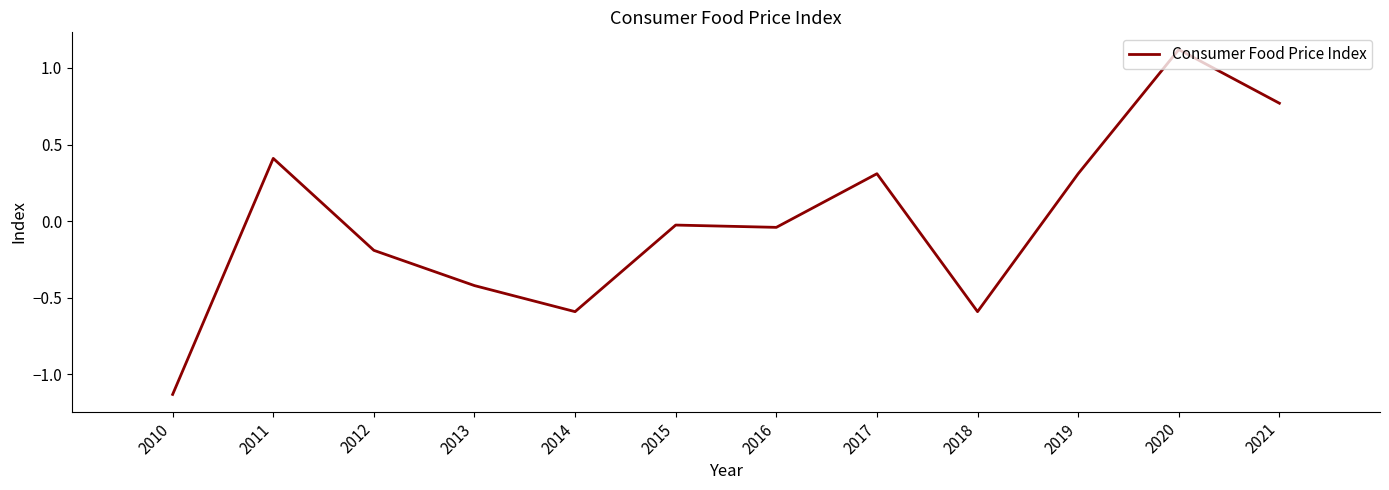

True or false: the data shows 0.4 at 2017.

False